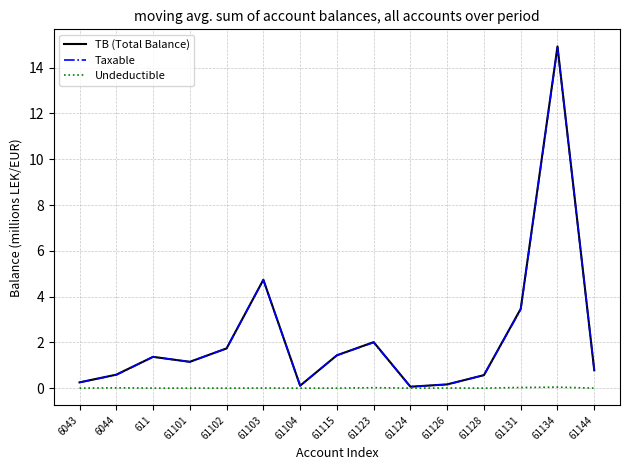

Which series has the largest range (max minus min)?

TB (Total Balance)